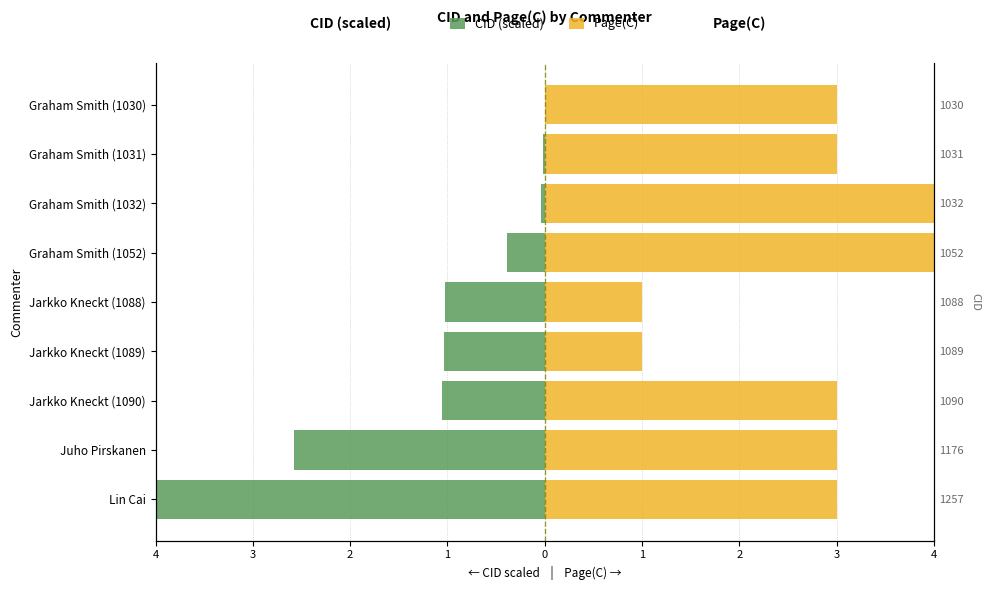

How many data points in CID (scaled) are less than -1?

5